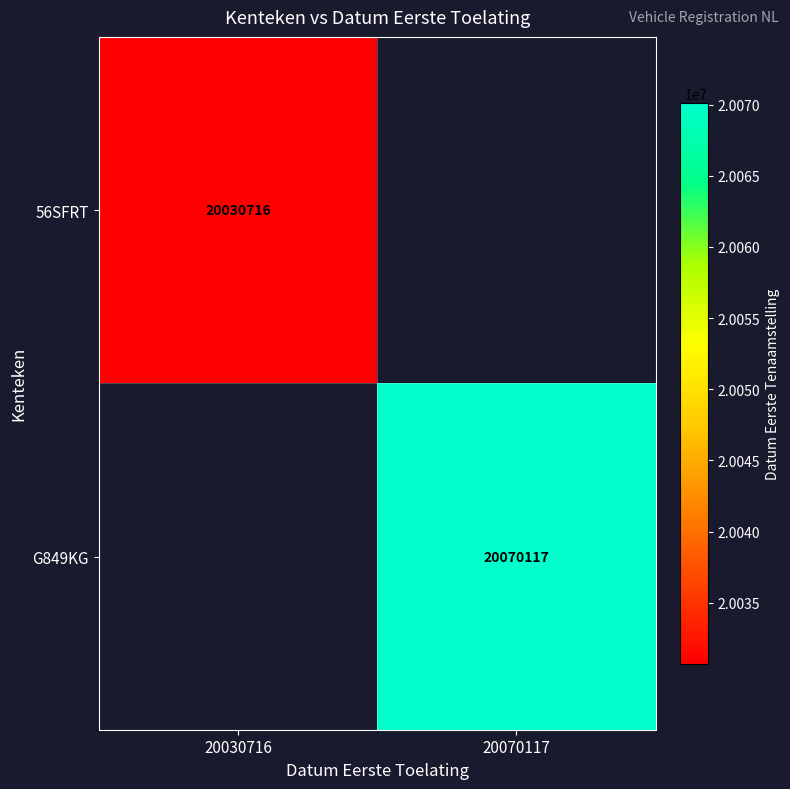

The value of G849KG at 20070117 is 27623596. True or false?

False